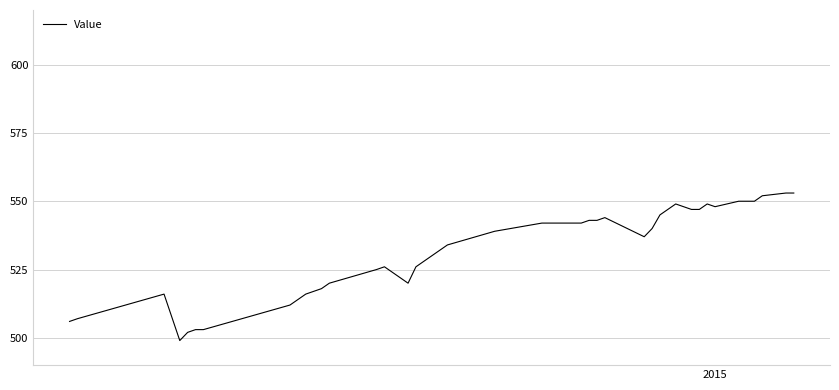

Does the chart have visible grid lines?

Yes